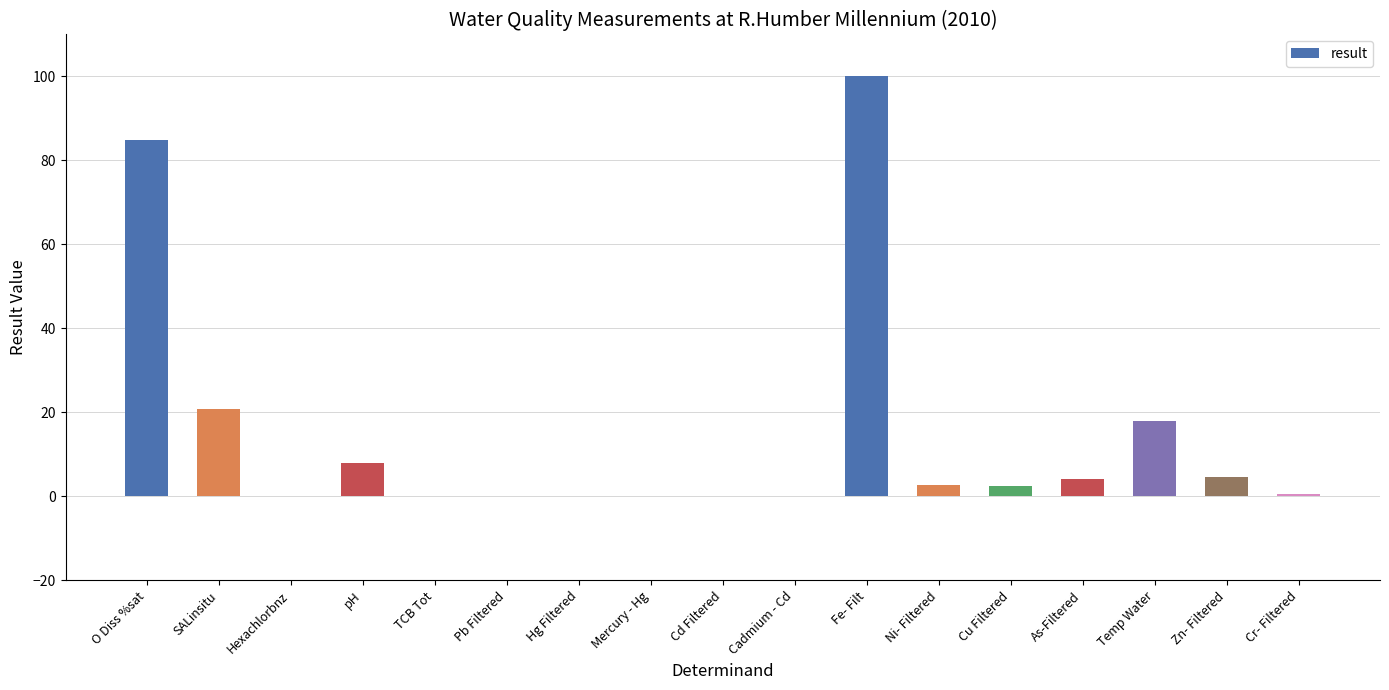

At which label is the value closest to 50?

SALinsitu